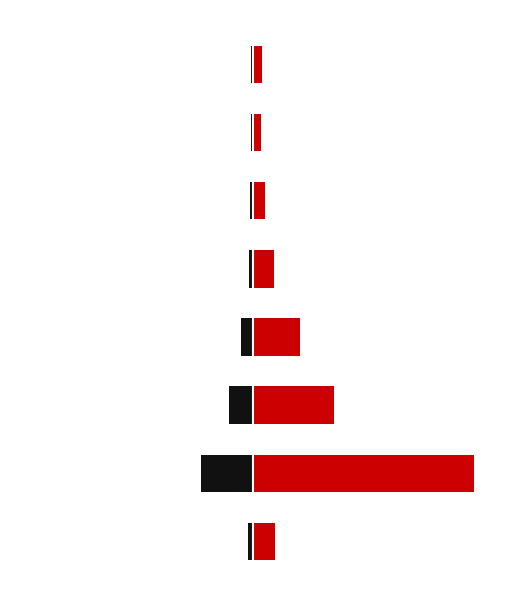

How many categories are shown in the chart?

8